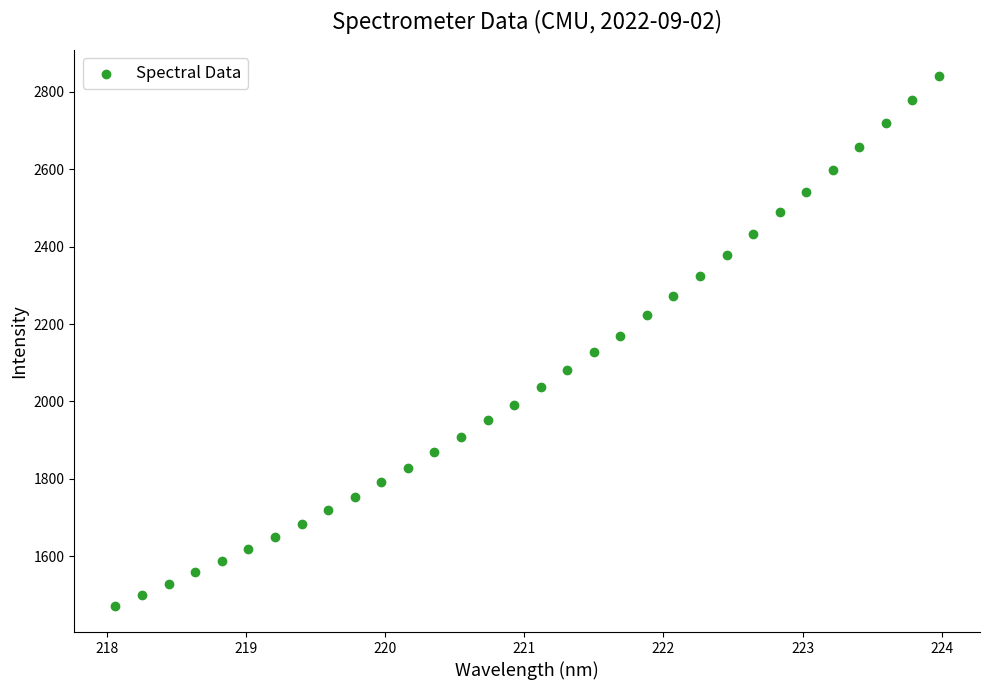

What is the range of X values (max minus min)?

5.9